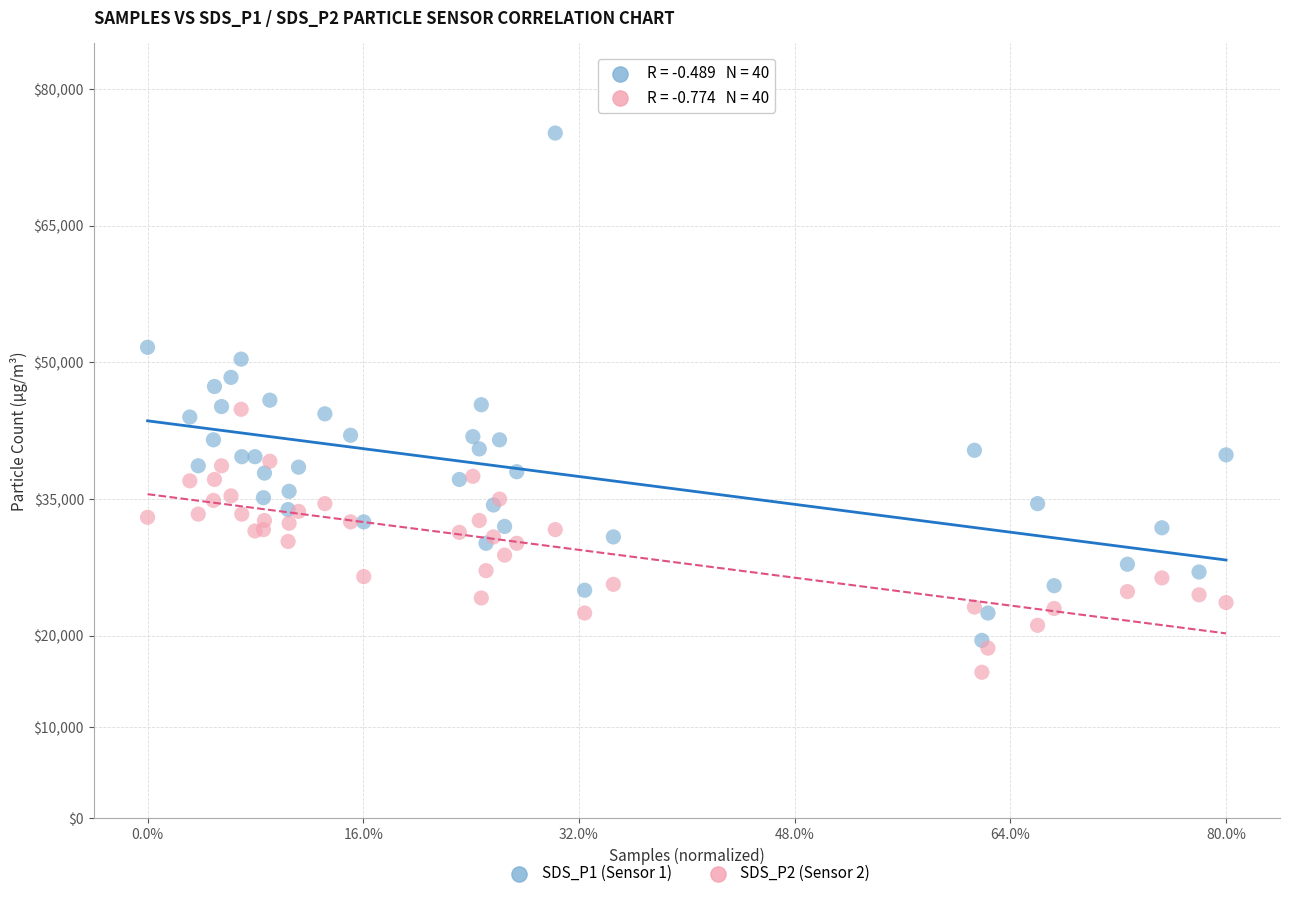

Which series has the widest spread of Y values?

SDS_P1 (Sensor 1)